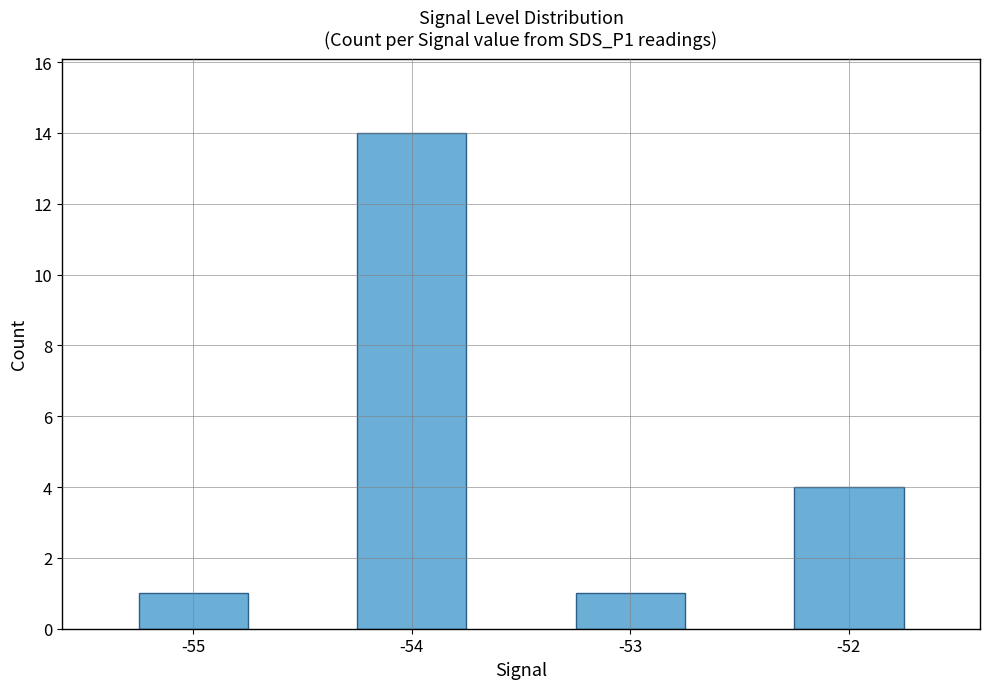

How many data points are less than 4?

2